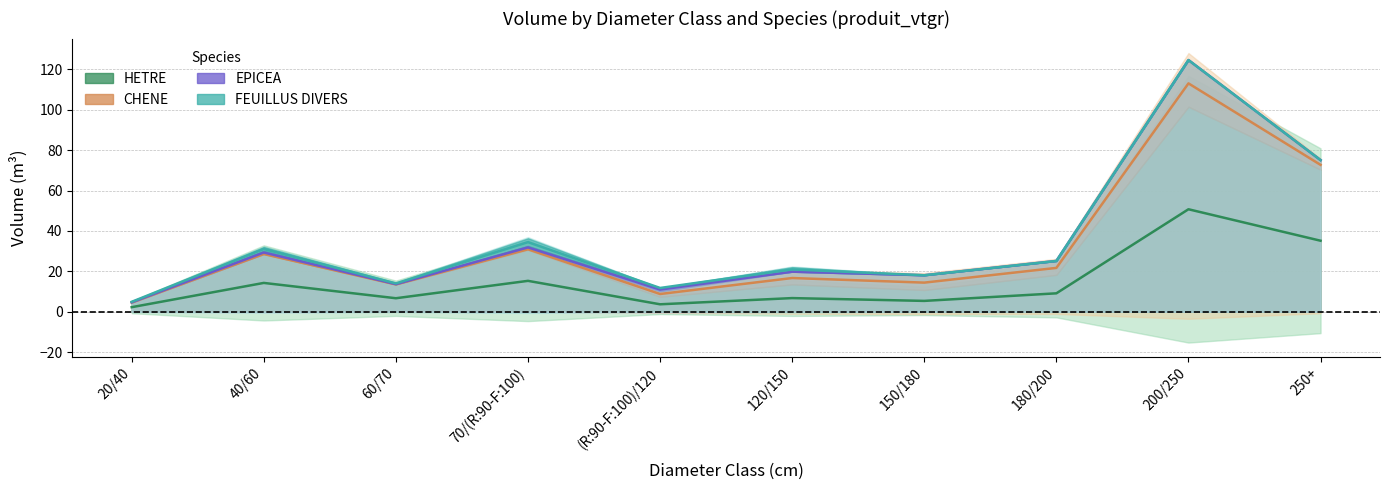

Does the chart have visible grid lines?

Yes